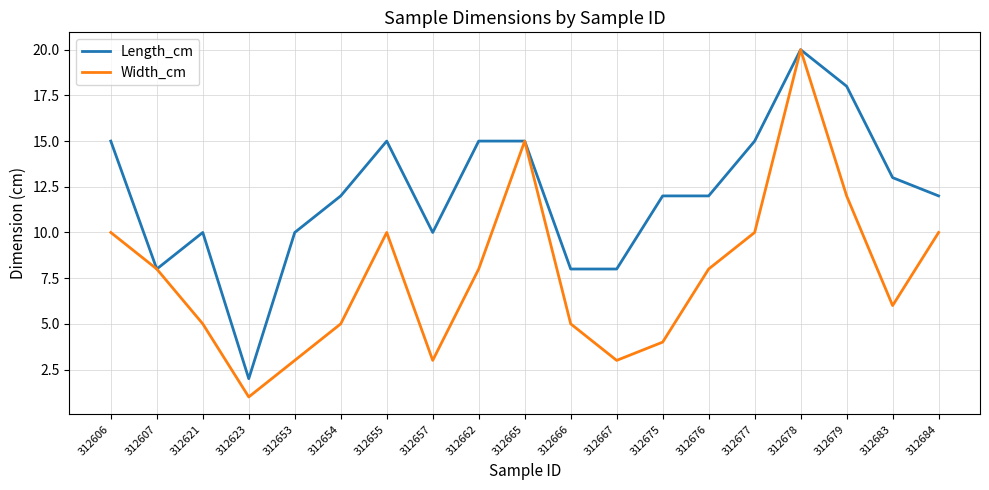

What is the difference between the highest and lowest values at 312621?

5